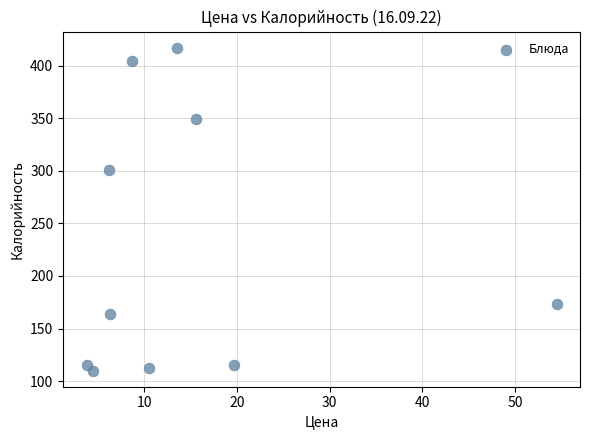

What is the range of X values (max minus min)?

50.7